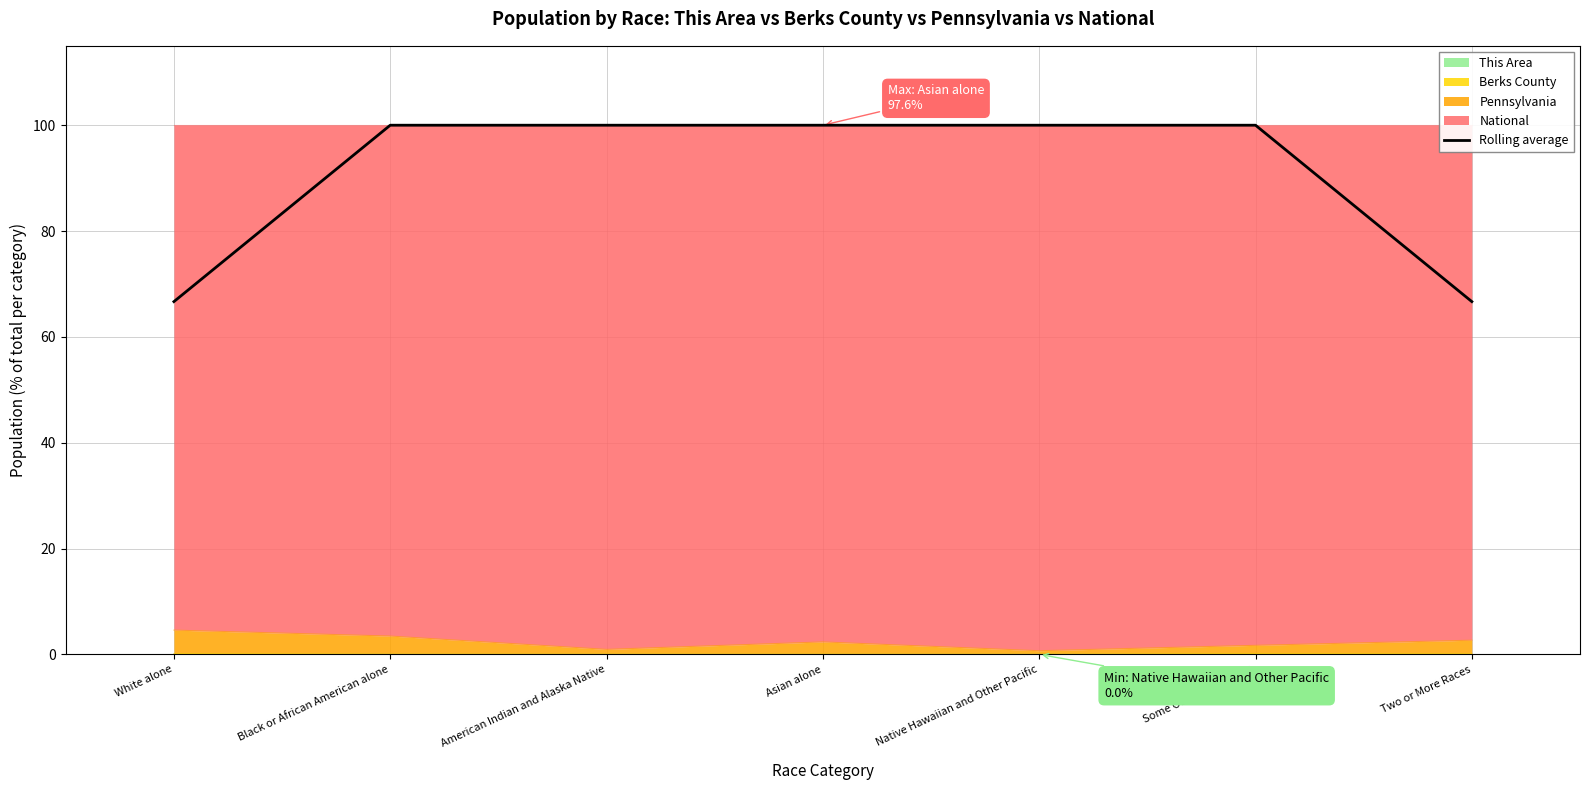

How many interior local peaks (higher than both neighbors) does the data have?

1